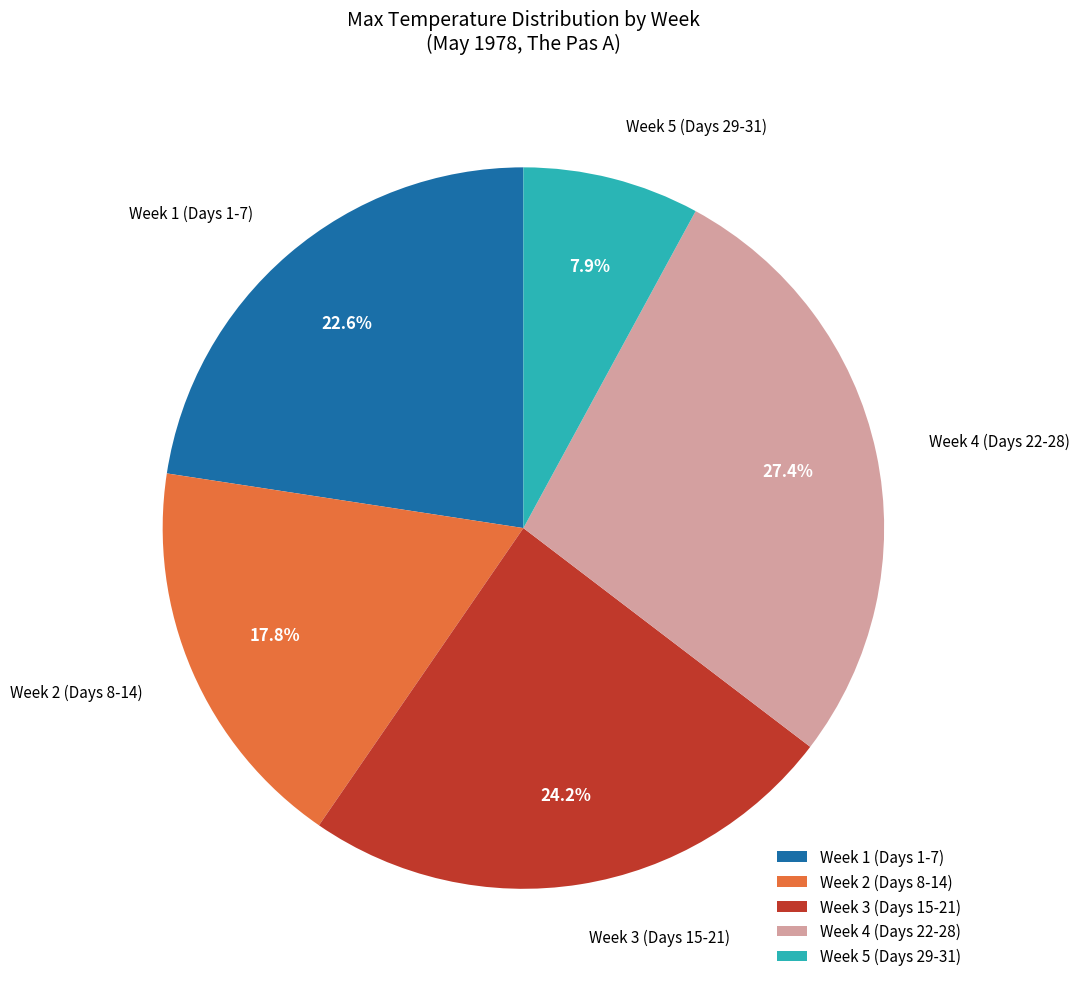

Which slice is the smallest?

Week 5 (Days 29-31)